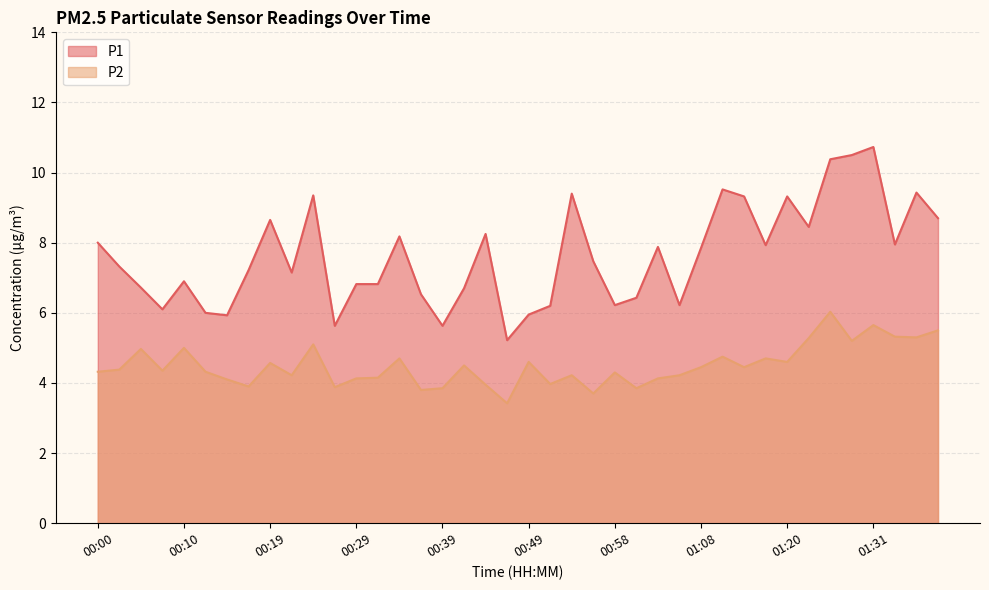

Reading left to right, transcribe all the data shown in this chart.

P1: 00:00=8.0	00:02=7.3	00:05=6.7	00:07=6.1	00:10=6.9	00:12=6.0	00:15=5.9	00:17=7.2	00:19=8.7	00:22=7.2	00:24=9.3	00:27=5.6	00:29=6.8	00:32=6.8	00:34=8.2	00:36=6.5	00:39=5.6	00:41=6.7	00:44=8.2	00:46=5.2	00:49=6.0	00:51=6.2	00:53=9.4	00:56=7.5	00:58=6.2	01:01=6.4	01:03=7.9	01:05=6.2	01:08=7.8	01:13=9.5	01:15=9.3	01:18=7.9	01:20=9.3	01:23=8.4	01:26=10.4	01:28=10.5	01:31=10.7	01:33=8.0	01:36=9.4	01:38=8.7
P2: 00:00=4.3	00:02=4.4	00:05=5.0	00:07=4.3	00:10=5.0	00:12=4.3	00:15=4.1	00:17=3.9	00:19=4.6	00:22=4.2	00:24=5.1	00:27=3.9	00:29=4.1	00:32=4.2	00:34=4.7	00:36=3.8	00:39=3.9	00:41=4.5	00:44=4.0	00:46=3.4	00:49=4.6	00:51=4.0	00:53=4.2	00:56=3.7	00:58=4.3	01:01=3.9	01:03=4.1	01:05=4.2	01:08=4.5	01:13=4.8	01:15=4.5	01:18=4.7	01:20=4.6	01:23=5.3	01:26=6.0	01:28=5.2	01:31=5.7	01:33=5.3	01:36=5.3	01:38=5.5